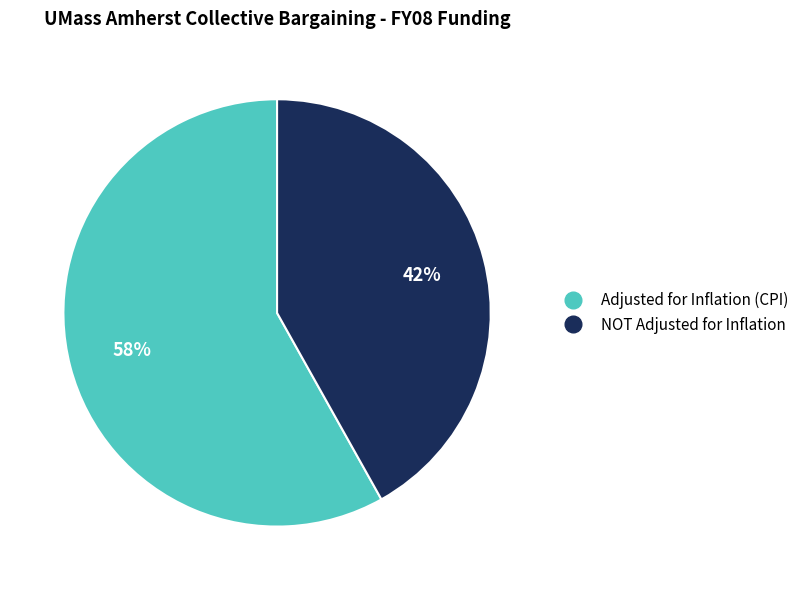

Is it true that NOT Adjusted for Inflation is 42% of the pie?

True